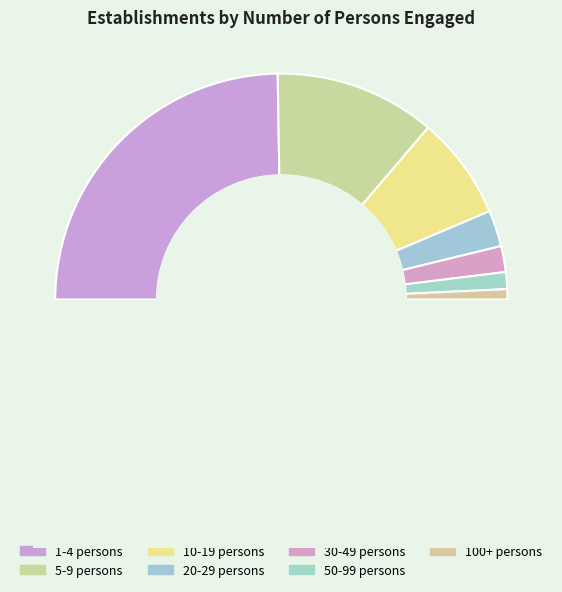

To the nearest percent, what percentage of the pie is 50-99 persons?

2%